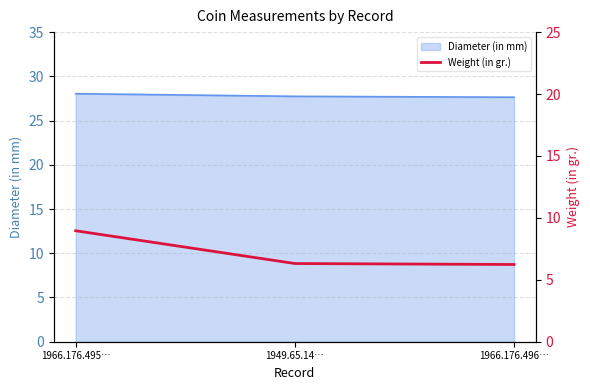

True or false: Diameter (in mm) has a value of 28.0 at 1966.176.495….

True